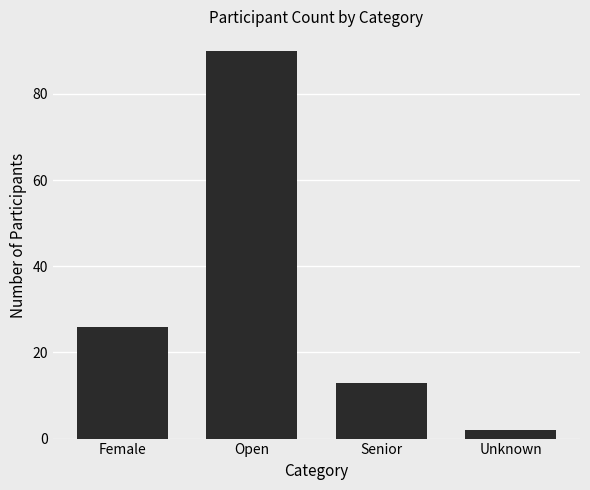

What is the greatest value displayed?

90